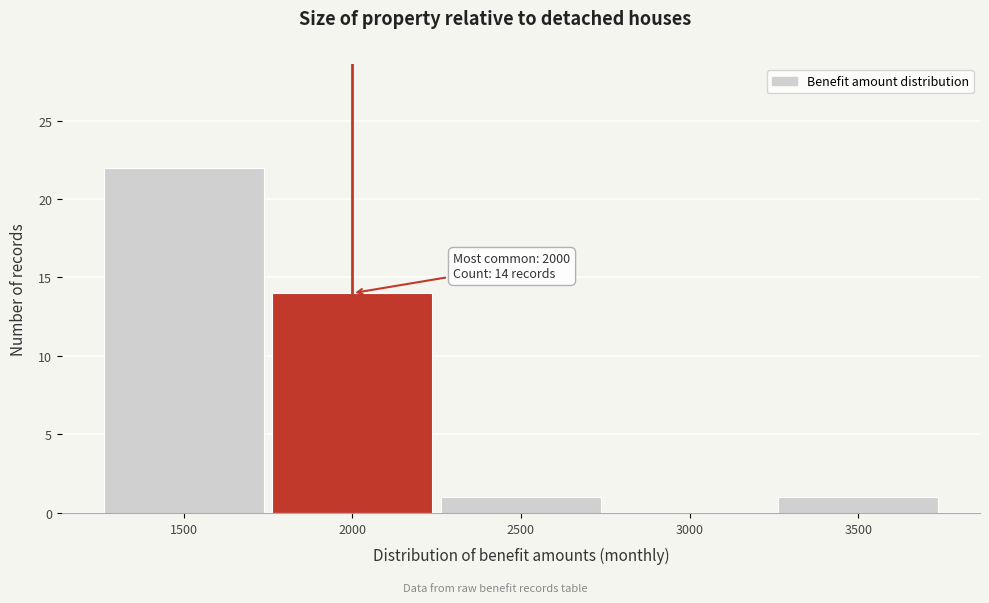

Over which range of the x-axis is the bar tallest?

1250 to 1750